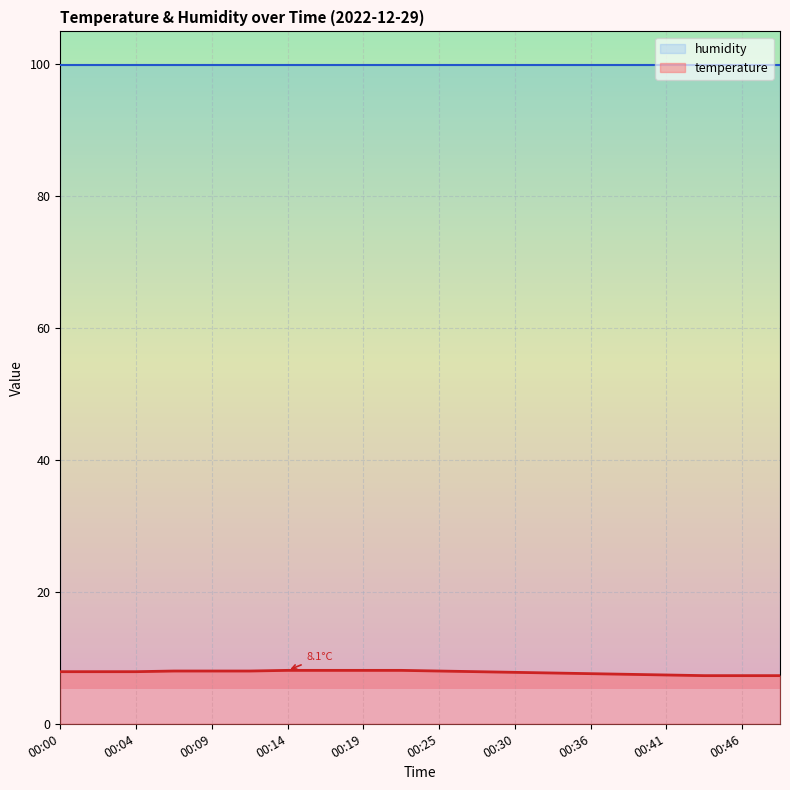

True or false: the data has more than 2 interior local peaks.

False